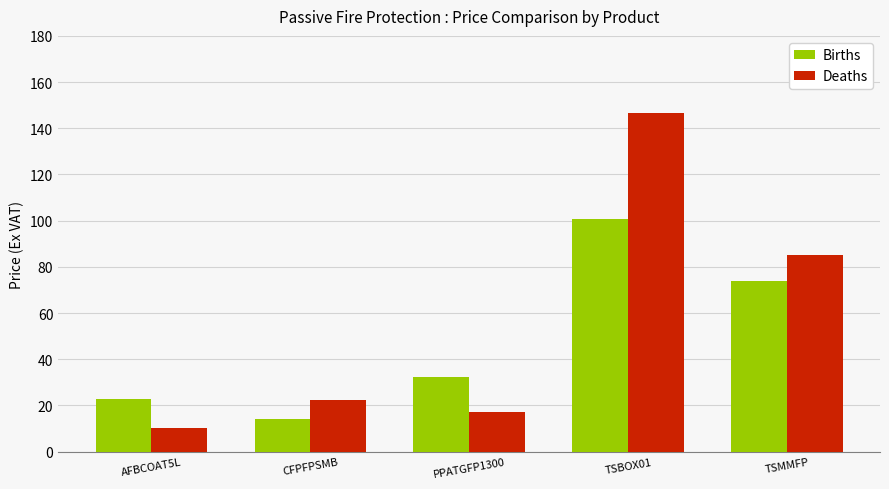

Count the number of categories in the chart.

5